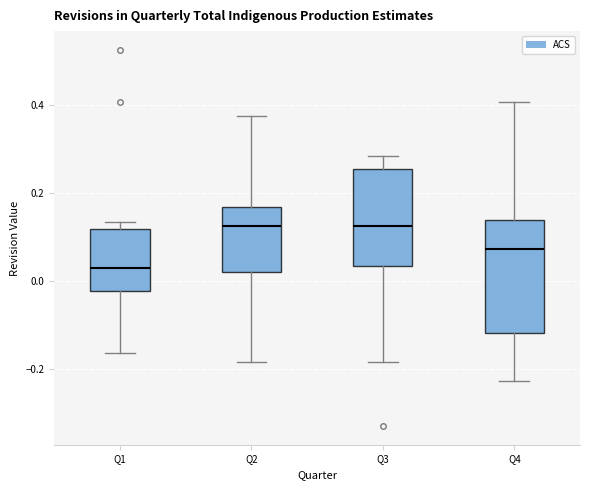

Reading left to right, transcribe this box plot: for each box, give where its median line is, the range the box spans, and where its two whiskers end, as read against the y-axis. The values are not printed on the chart, so give them approximately, as read against the axis.

Q1: median 0.02, box -0.02 to 0.12, whiskers -0.16 to 0.14
Q2: median 0.12, box 0.02 to 0.16, whiskers -0.18 to 0.38
Q3: median 0.12, box 0.04 to 0.26, whiskers -0.18 to 0.28
Q4: median 0.08, box -0.12 to 0.14, whiskers -0.22 to 0.40